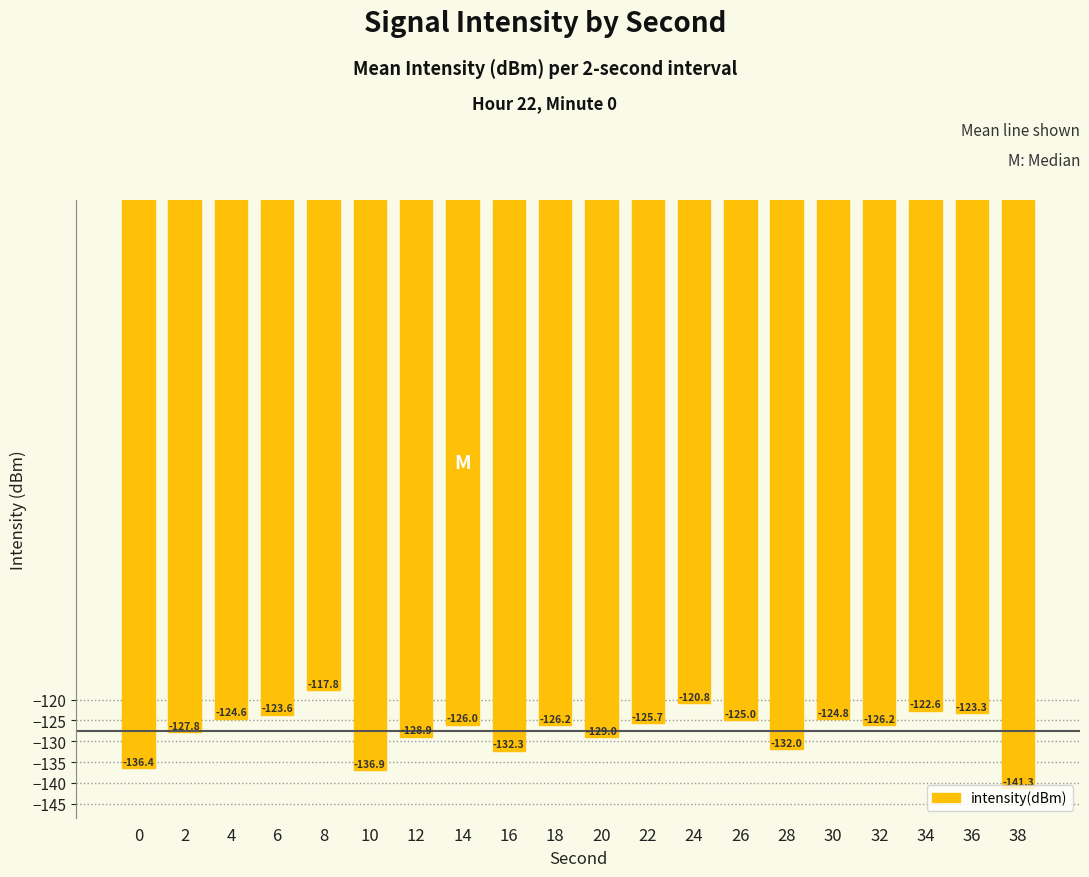

At which category does the chart reach its minimum across all series?

38